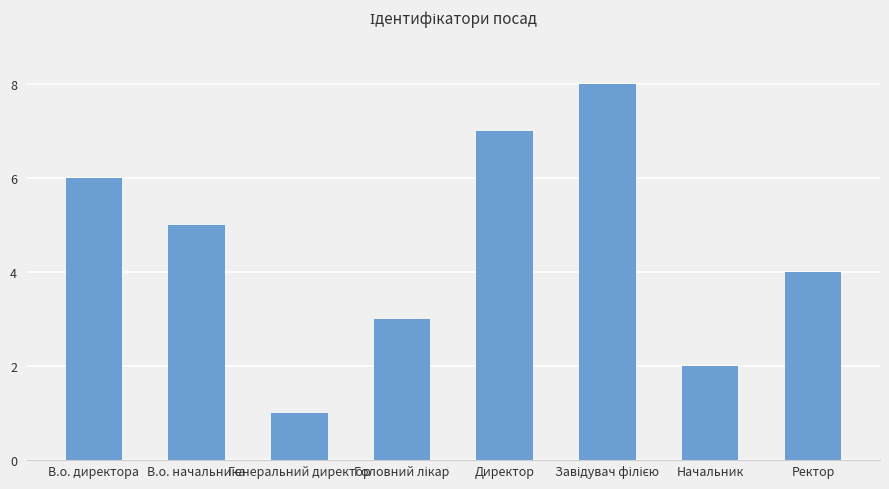

How many bars are there in total?

8